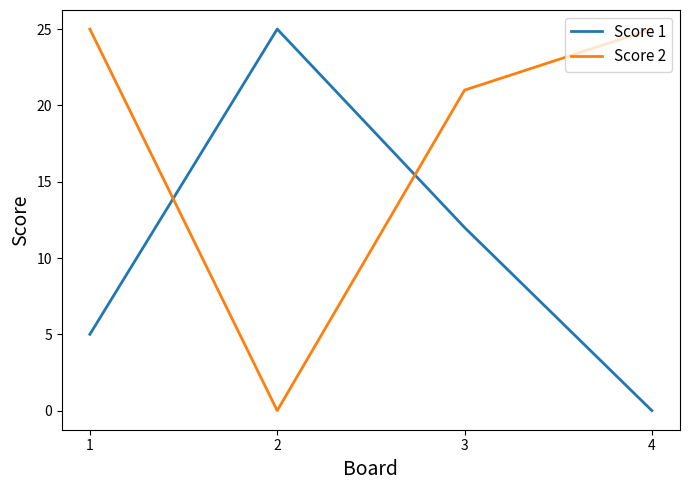

What is the difference between the second highest and second lowest values in the Score 1 series?

7